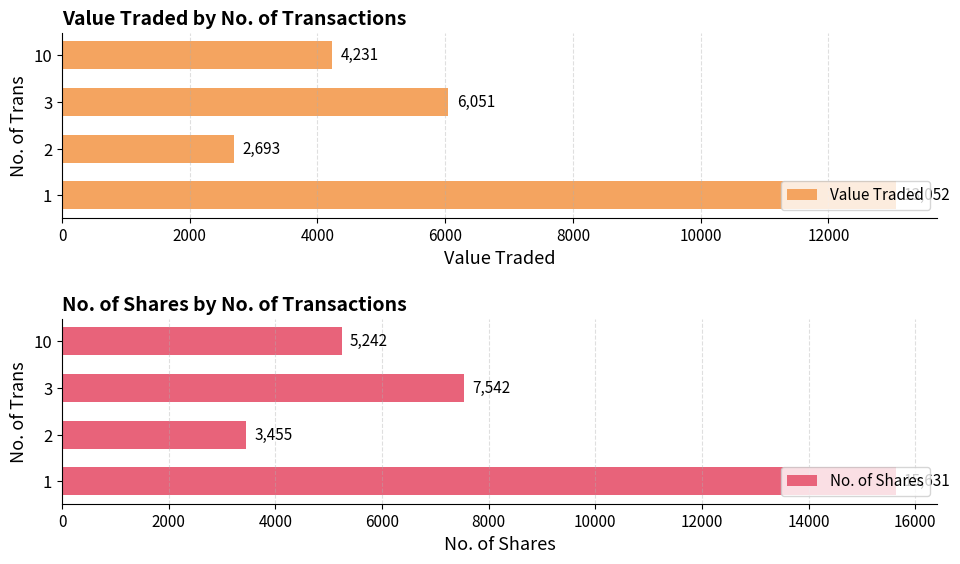

How many data points in No. of Shares are less than 7542?

2